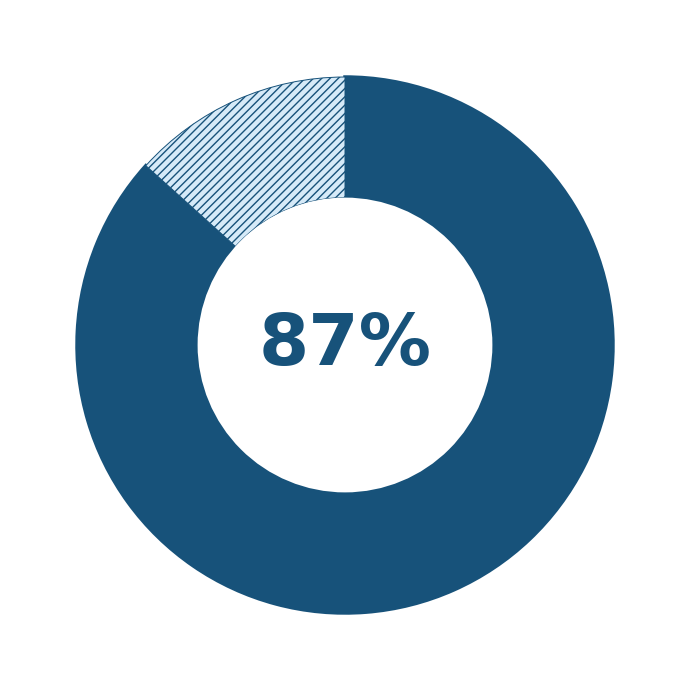

To the nearest percent, what is the average slice percentage?

50%